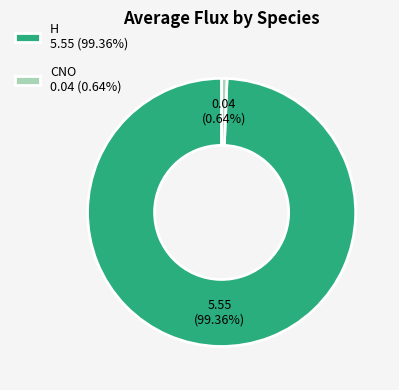

To the nearest percent, what is the combined percentage of CNO and H?

100%